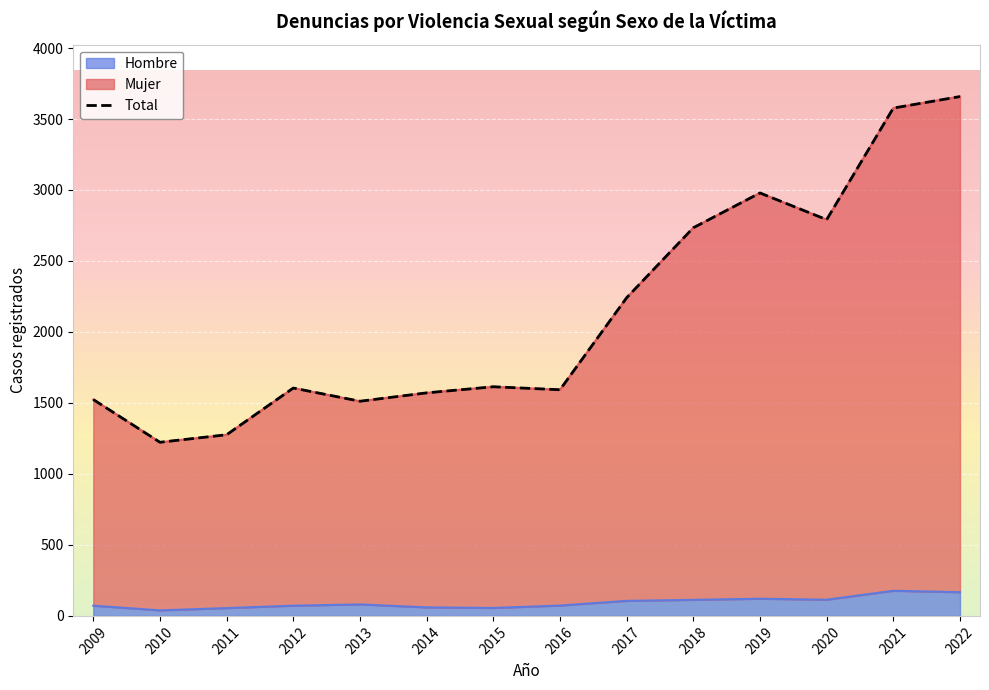

The value of Hombre at 2010 is 39. True or false?

True